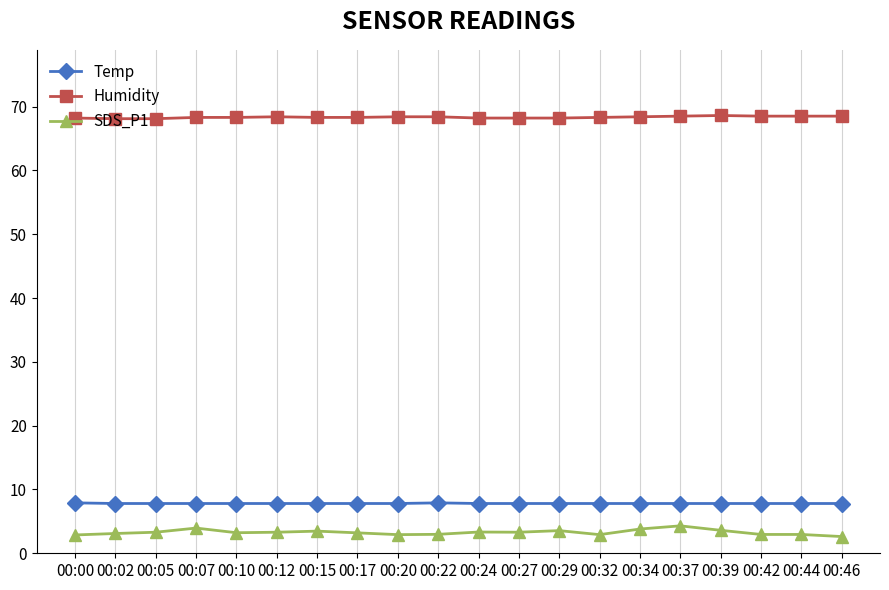

Rank the series at 00:00 from lowest to highest value.

SDS_P1, Temp, Humidity